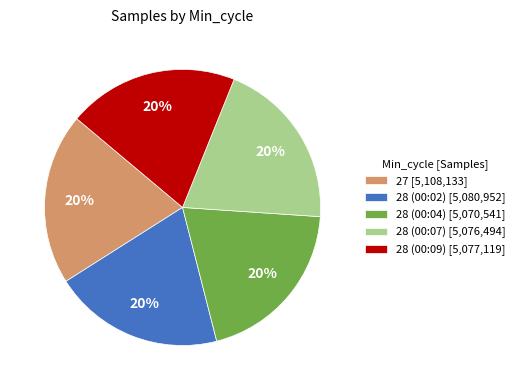

Approximately how many times larger is the value at 28 (00:09) [5,077,119] compared to 28 (00:02) [5,080,952]?

1.0